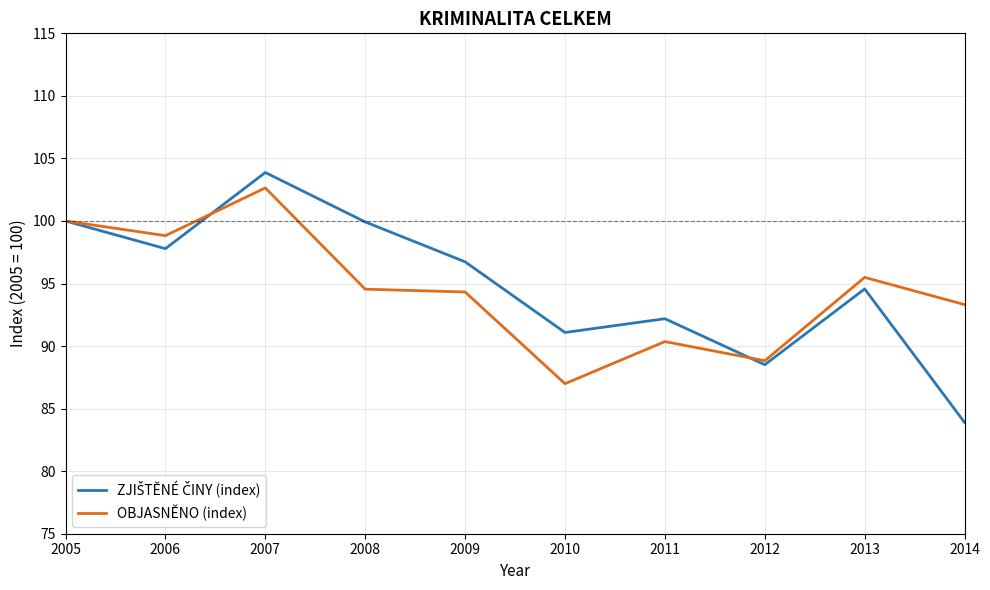

The OBJASNĚNO (index) series shows 27.6 at 2006. True or false?

False